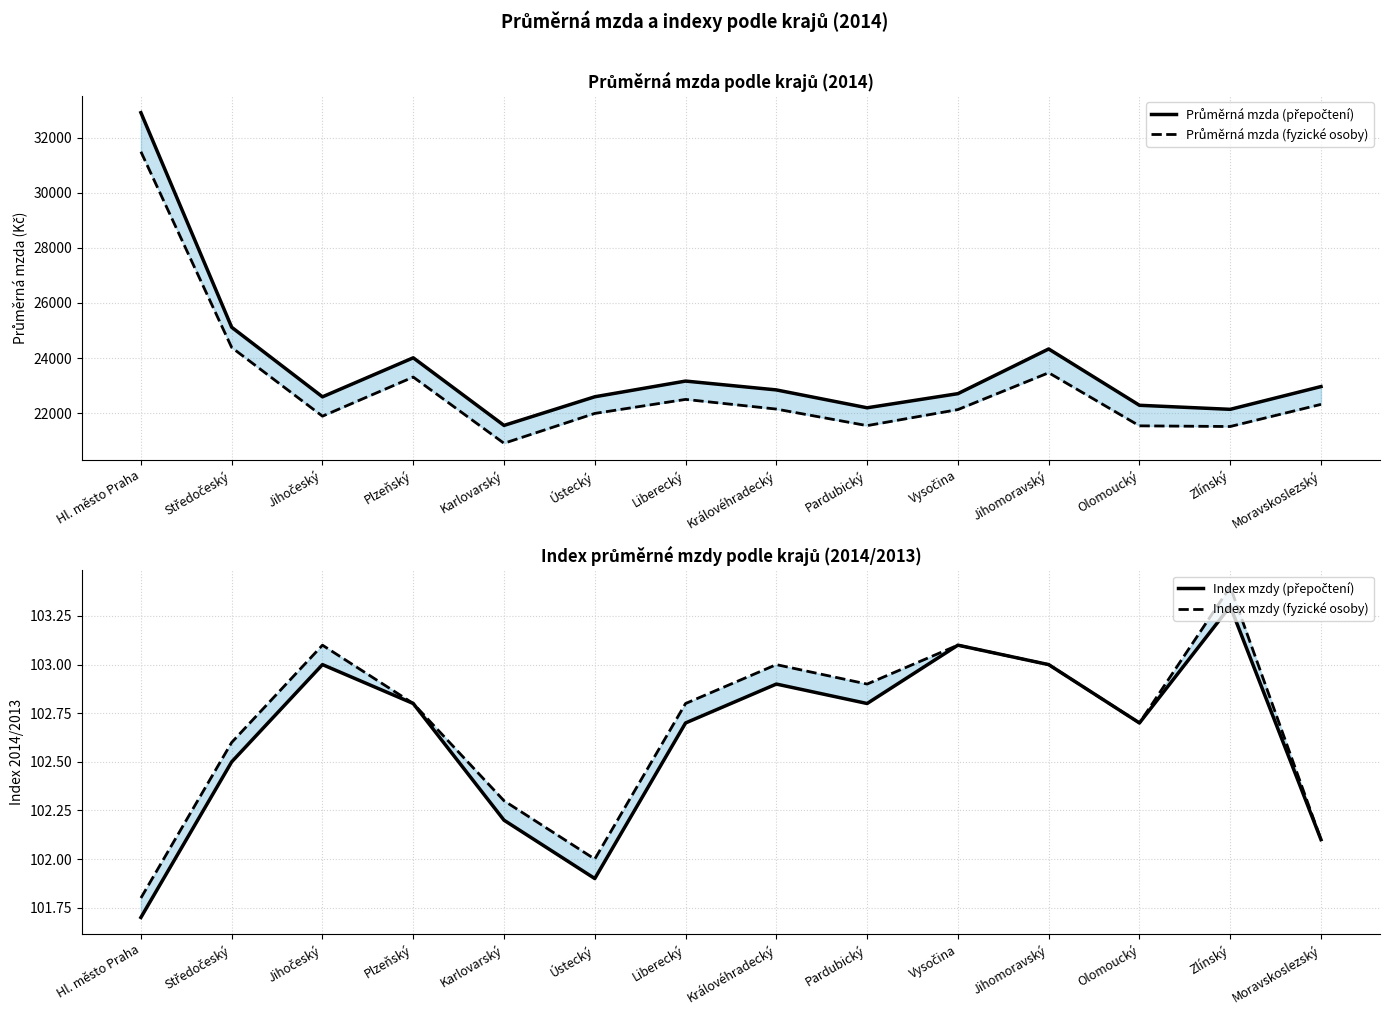

True or false: Index mzdy (přepočtení) has more than 0 points higher than both neighbors.

True